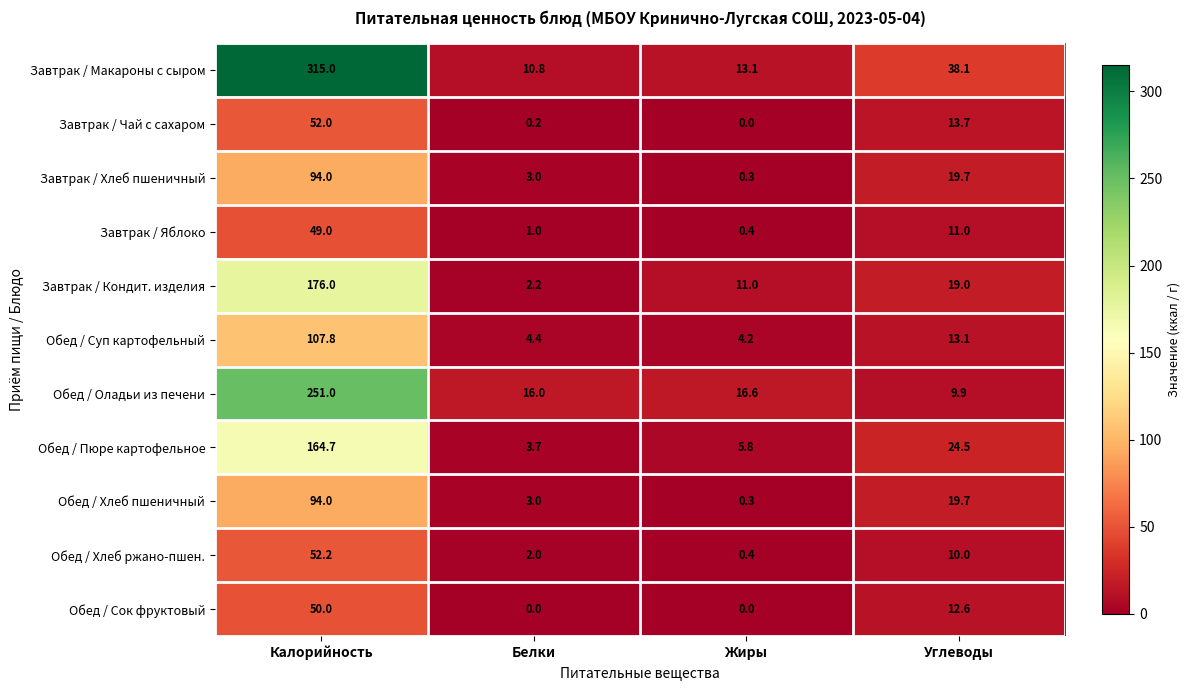

Between Калорийность and Жиры, which series saw the biggest shift?

Завтрак / Макароны с сыром